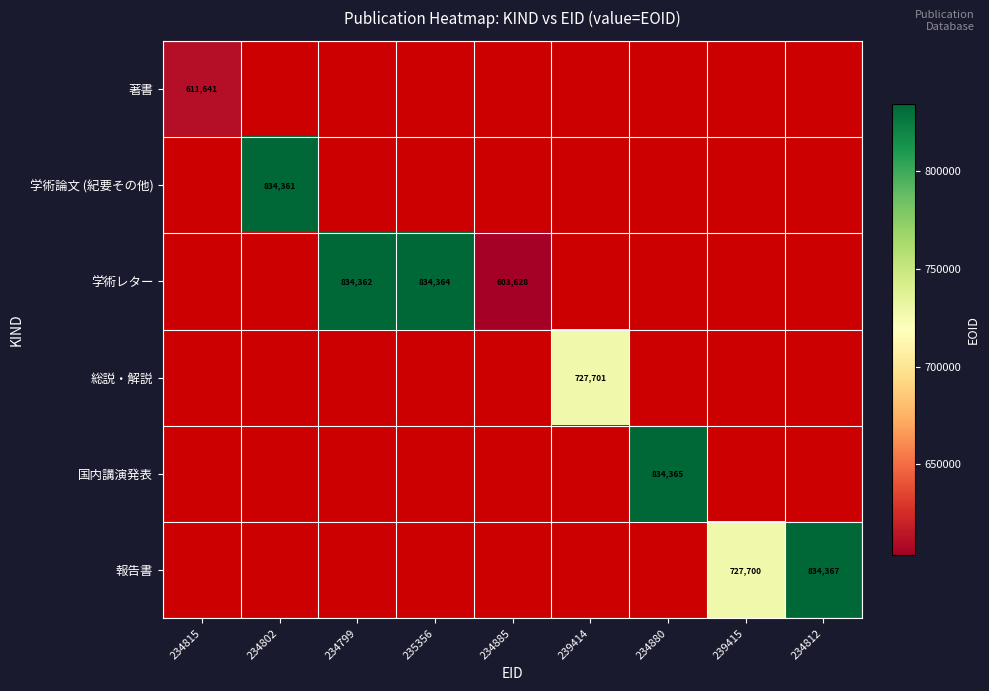

The value of 報告書 at 234812 is 1158177. True or false?

False